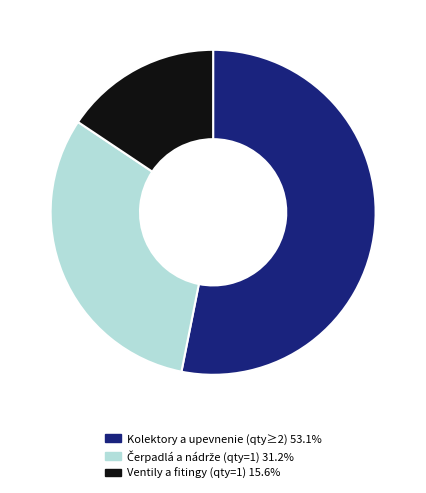

Does any single category account for the majority?

Yes